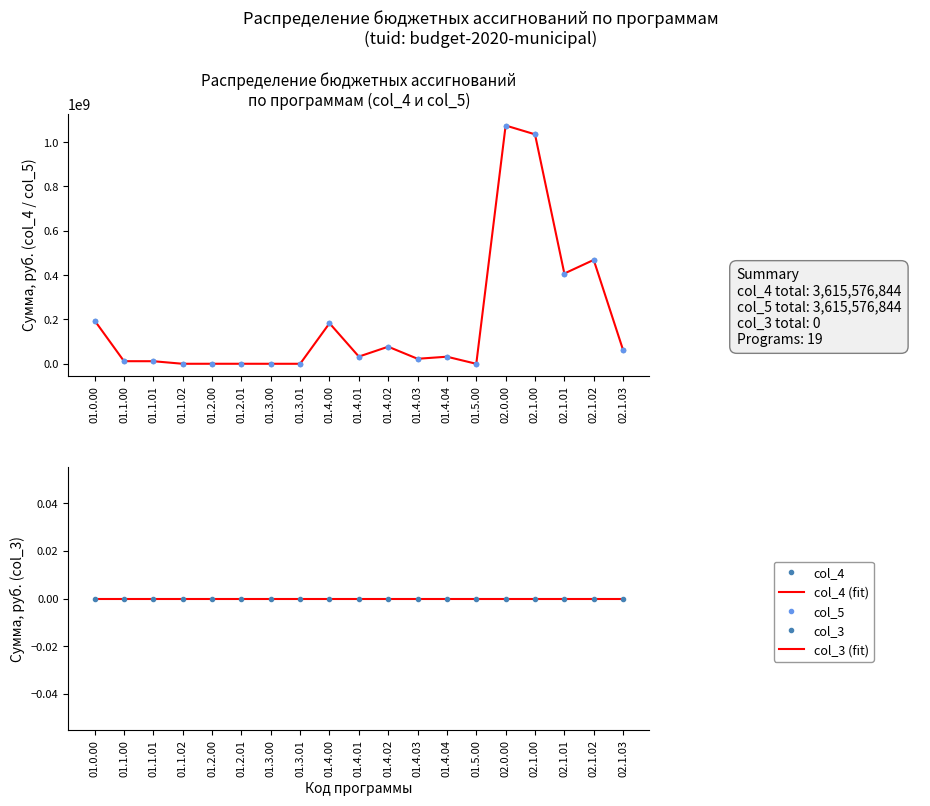

Reading left to right, extract all data points from this chart.

col_4: 195130409	11807450	11669000	138450	200000	200000	130000	130000	182992959	32570312	77210101	22691352	32054977	0	1074956039	1035173532	407295068	468692848	62534347
col_4 (fit): 195130409	11807450	11669000	138450	200000	200000	130000	130000	182992959	32570312	77210101	22691352	32054977	0	1074956039	1035173532	407295068	468692848	62534347
col_5: 195130409	11807450	11669000	138450	200000	200000	130000	130000	182992959	32570312	77210101	22691352	32054977	0	1074956039	1035173532	407295068	468692848	62534347
col_3: 0	0	0	0	0	0	0	0	0	0	0	0	0	0	0	0	0	0	0
col_3 (fit): 0	0	0	0	0	0	0	0	0	0	0	0	0	0	0	0	0	0	0